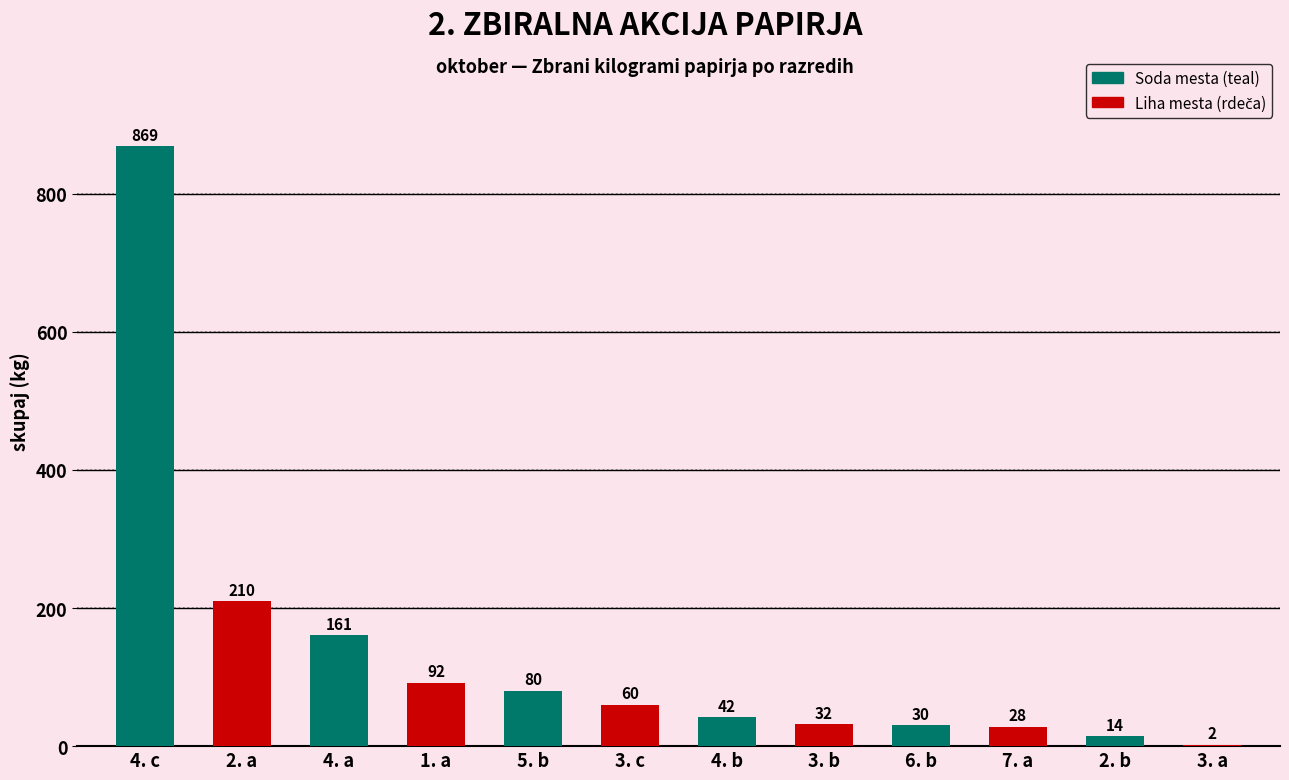

Between 2. b and 7. a, which is larger?

7. a